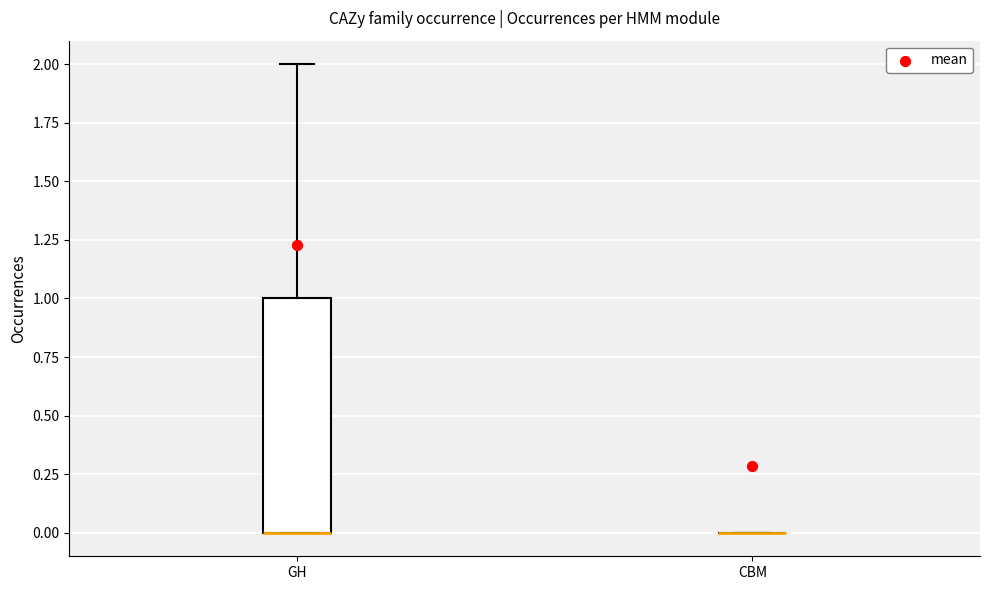

Reading left to right, read every box against the y-axis: the position of its median line, the range the box covers, and the ends of its whiskers. The values are not printed on the chart, so give them approximately, as read against the axis.

GH: median 0 (drawn on the box's lower edge), box 0 to 1, whiskers 0 to 2
CBM: box collapsed to a line at 0, whiskers 0 to 0